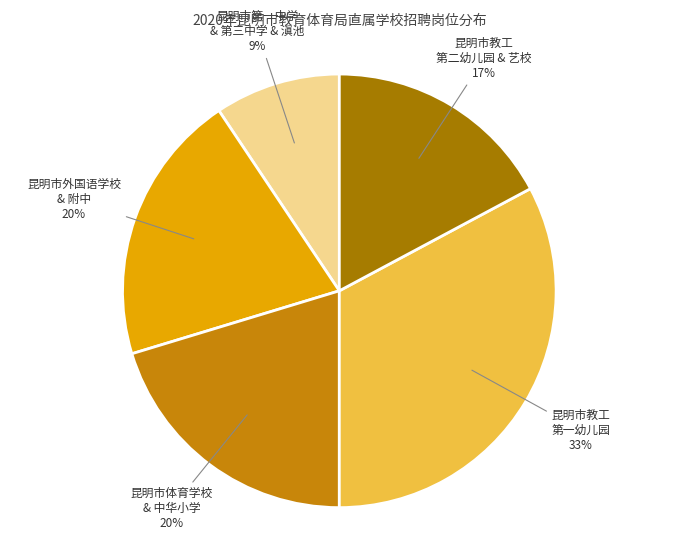

To the nearest percent, what percentage of the pie is 昆明市体育学校 & 中华小学?

20%